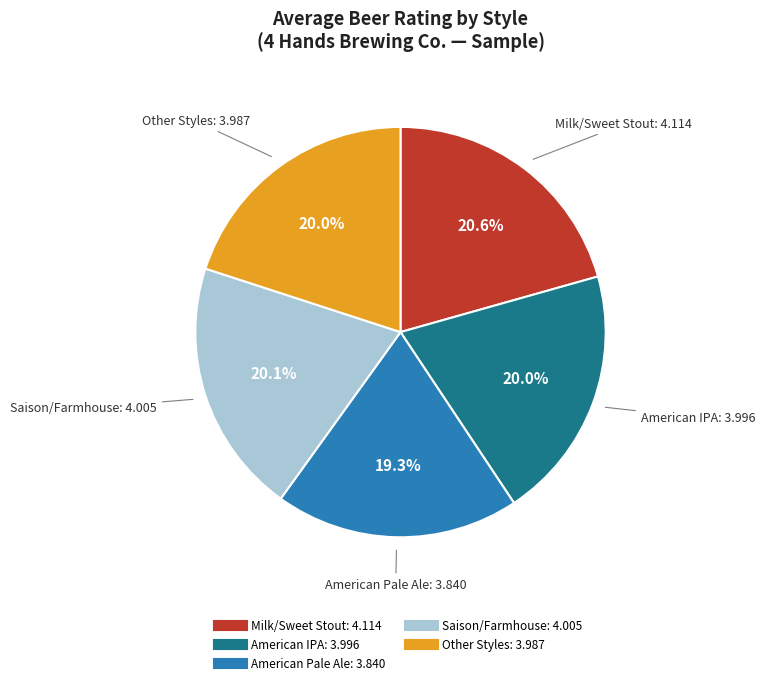

How many segments does this pie chart have?

5